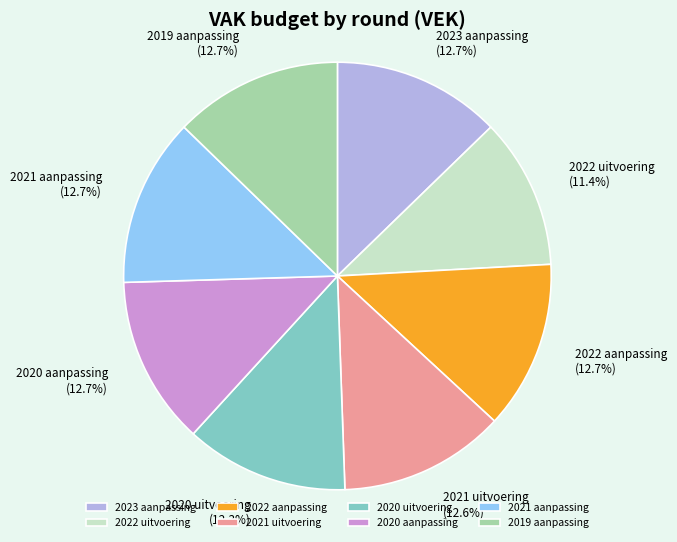

What percentage is NOT represented by 2020 uitvoering?

87.7%